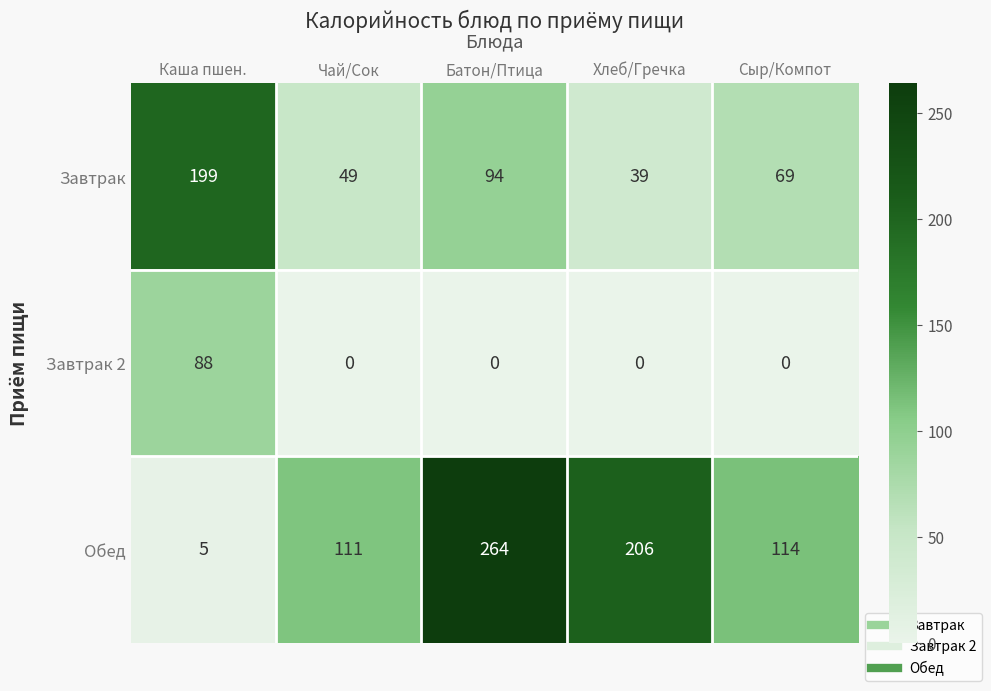

Which series has the largest range (max minus min)?

Обед